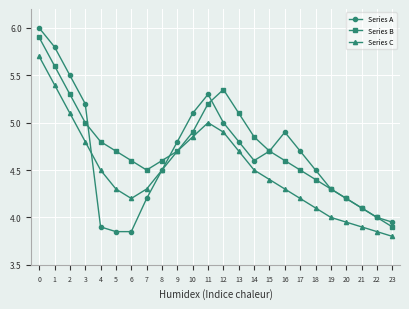

The Series C series shows 2.0 at 22. True or false?

False